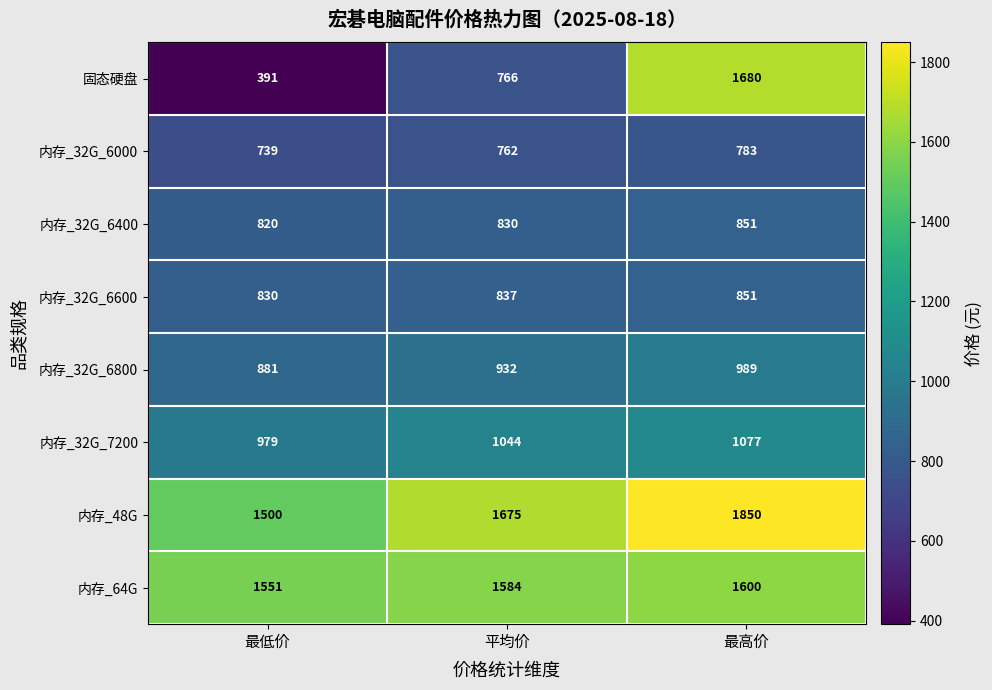

The value of 内存_48G at 最低价 is 1500. True or false?

True